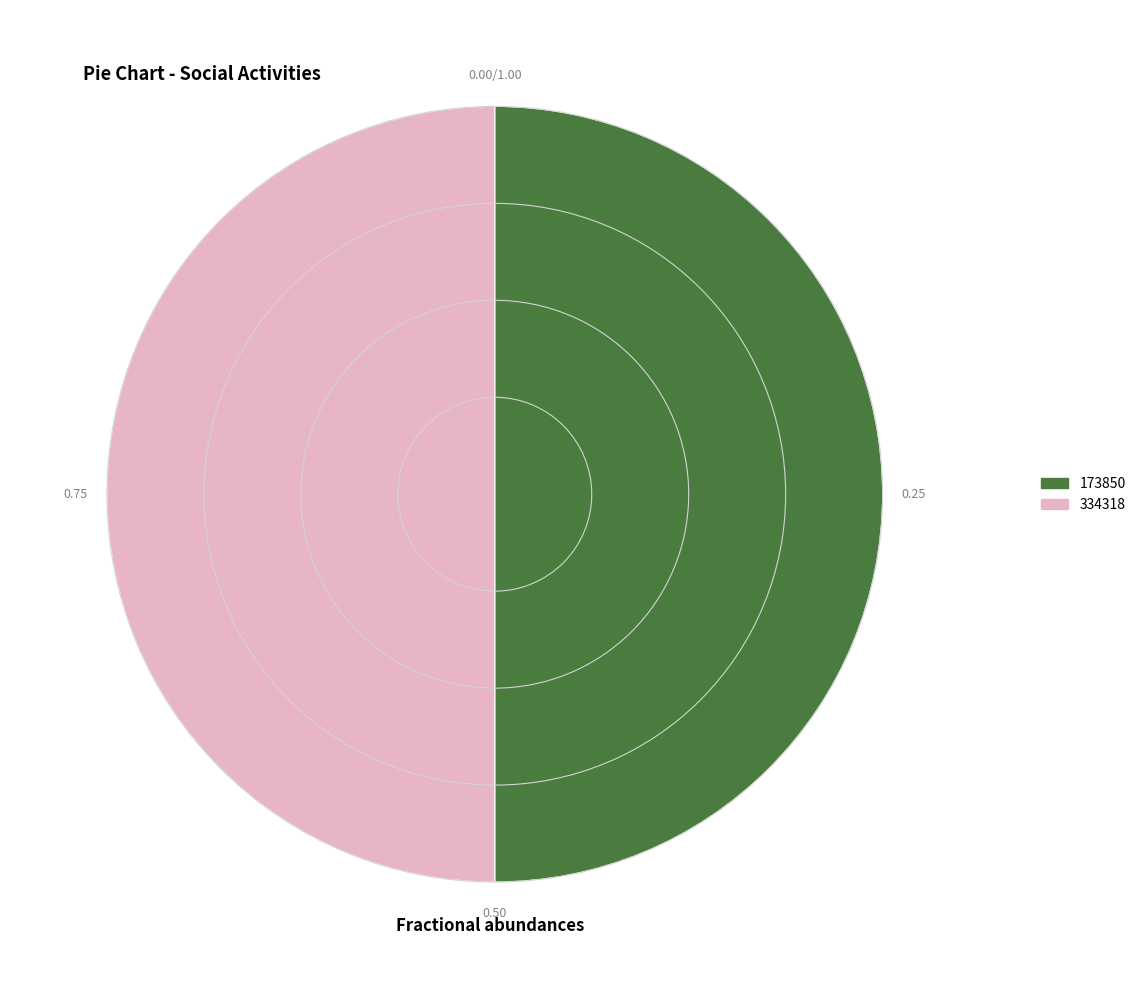

Count the number of slices in the pie.

2